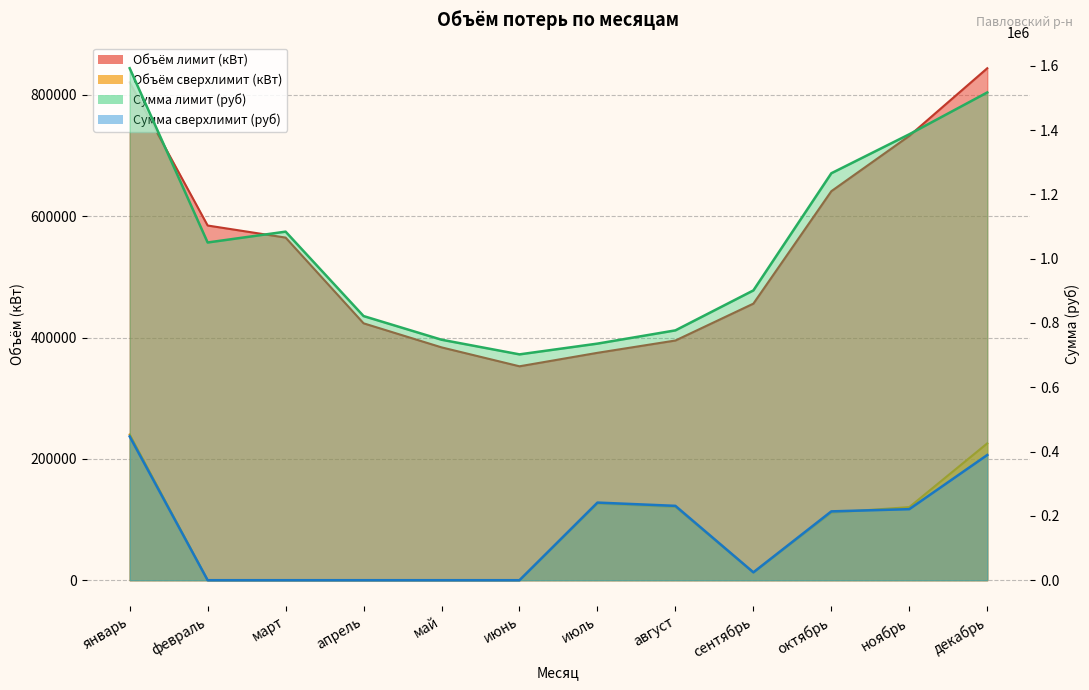

Is it true that Сумма сверхлимит (руб) equals -294725.0 at май?

False